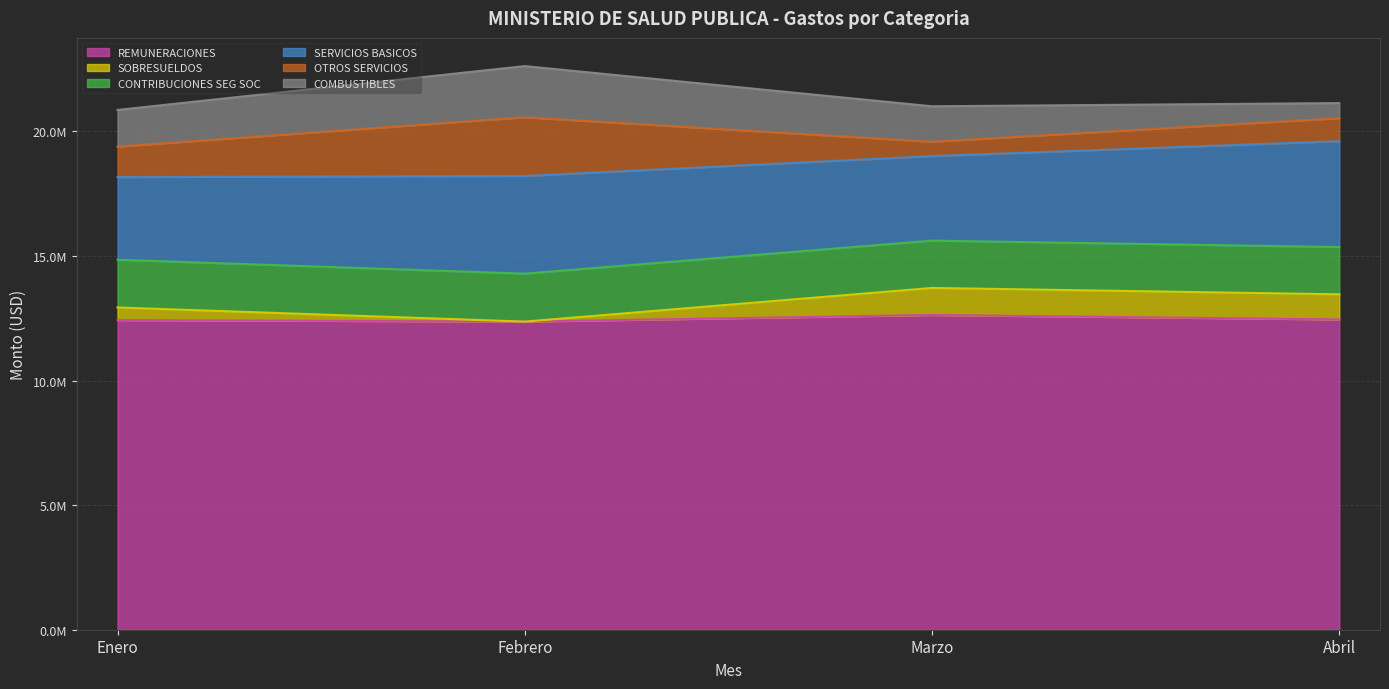

What is the value of the SOBRESUELDOS point at the 3rd from the left?

1085565.0